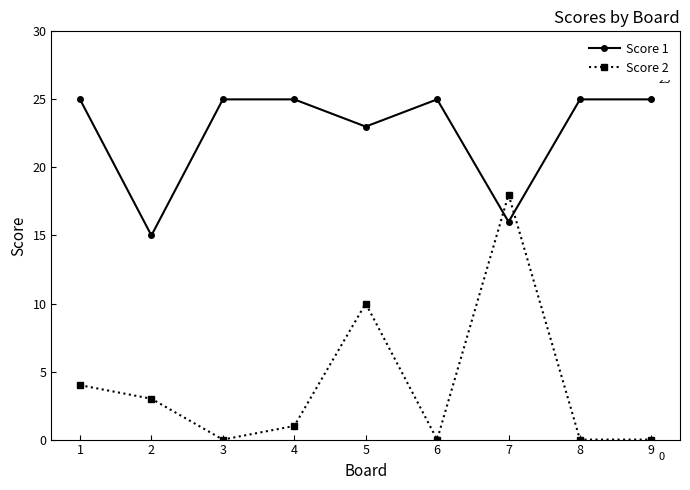

What is the value of the Score 2 point at the 1st from the left?

4